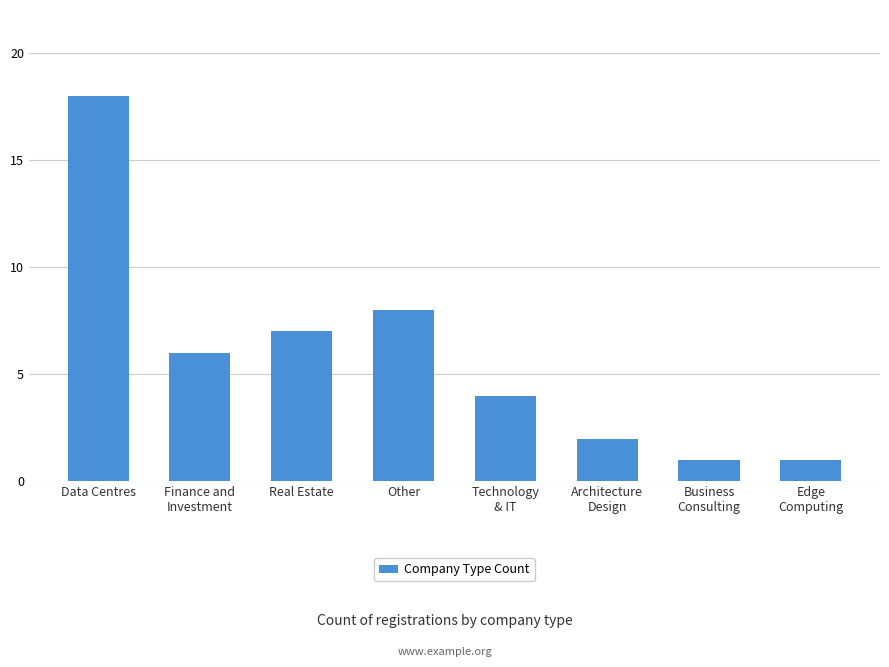

Between Real Estate and Data Centres, which is larger?

Data Centres